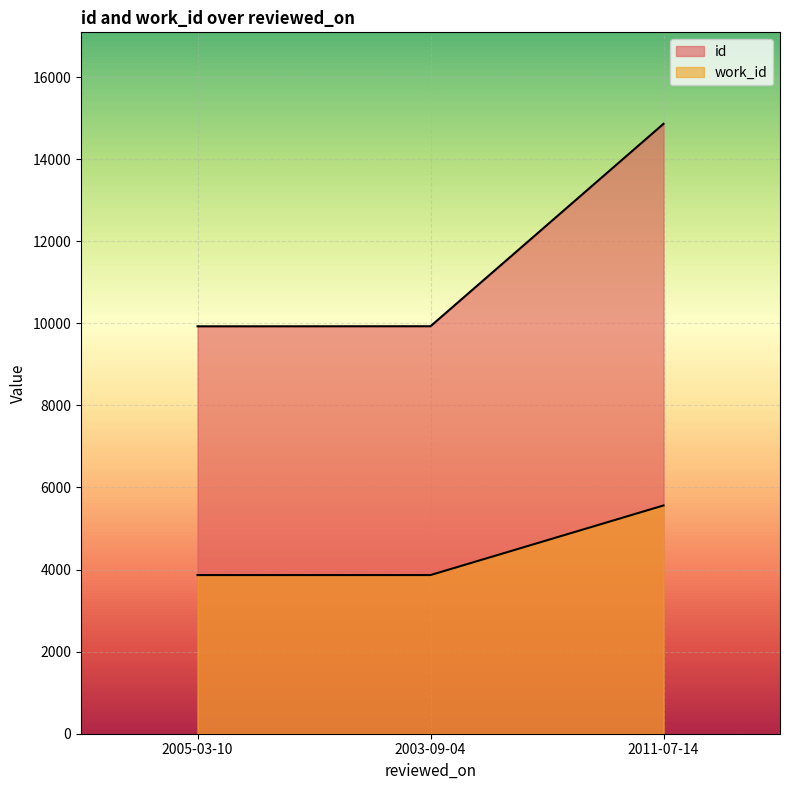

Which series has the largest total across all categories?

id